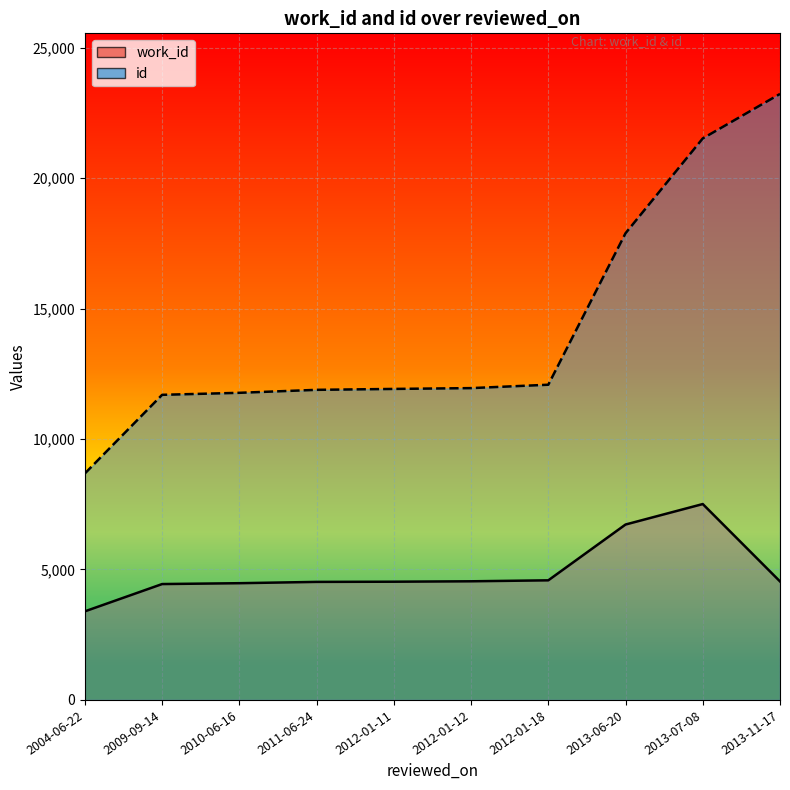

What is the approximate value of id at 2013-11-17, to the nearest 10?

23230